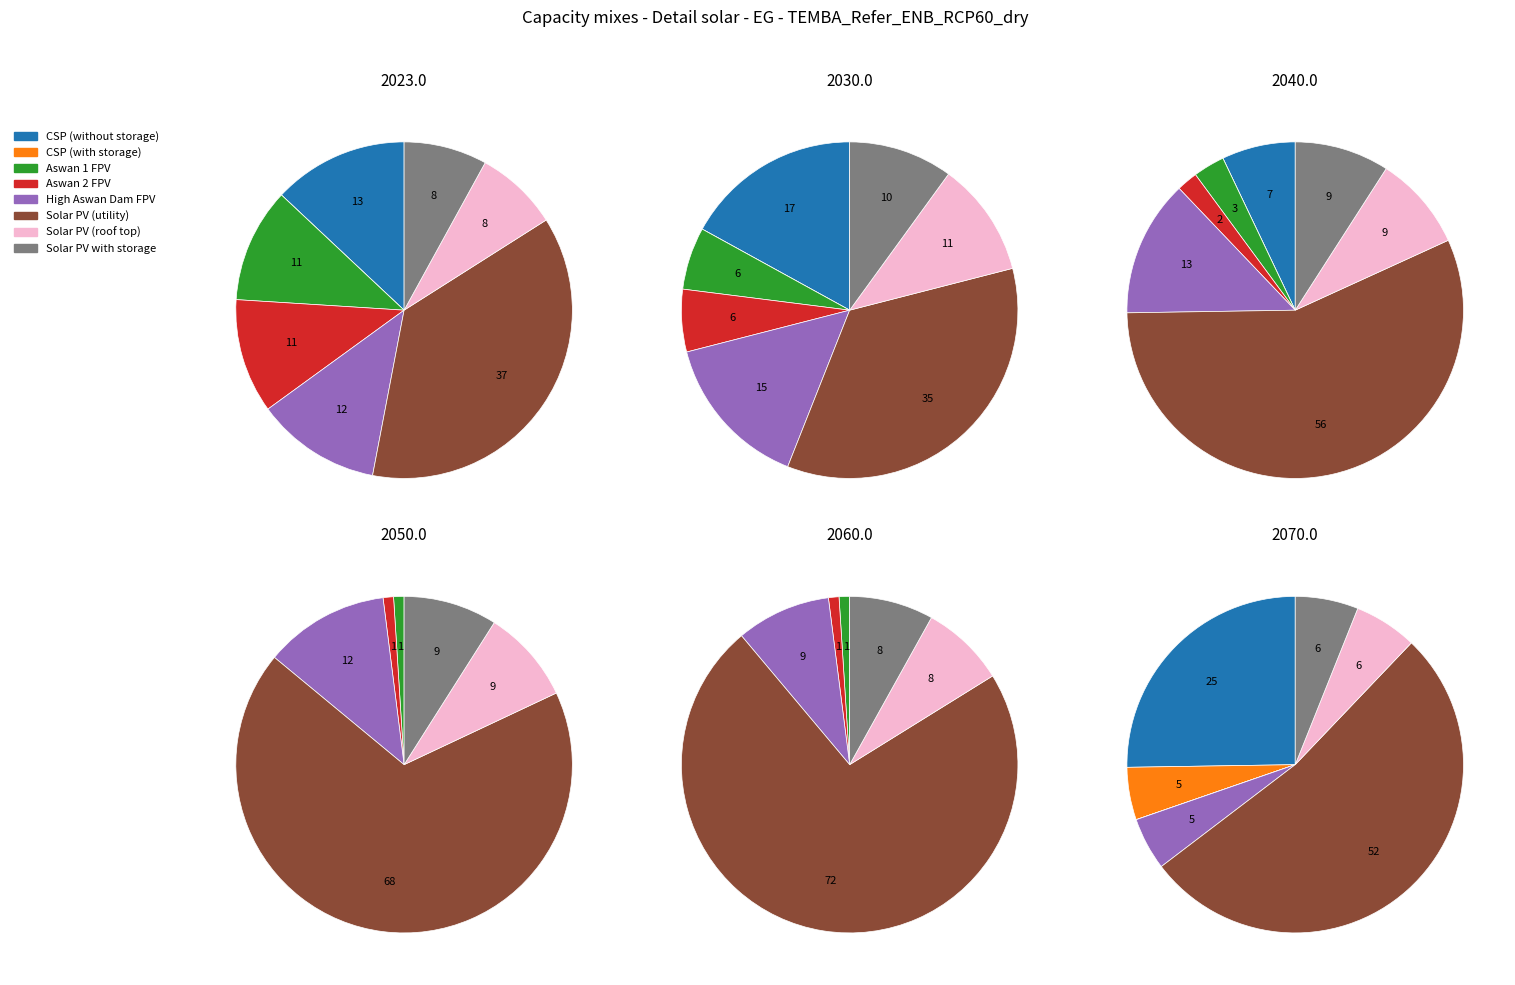

Do 5 and 3 together represent more than half of the pie?

No